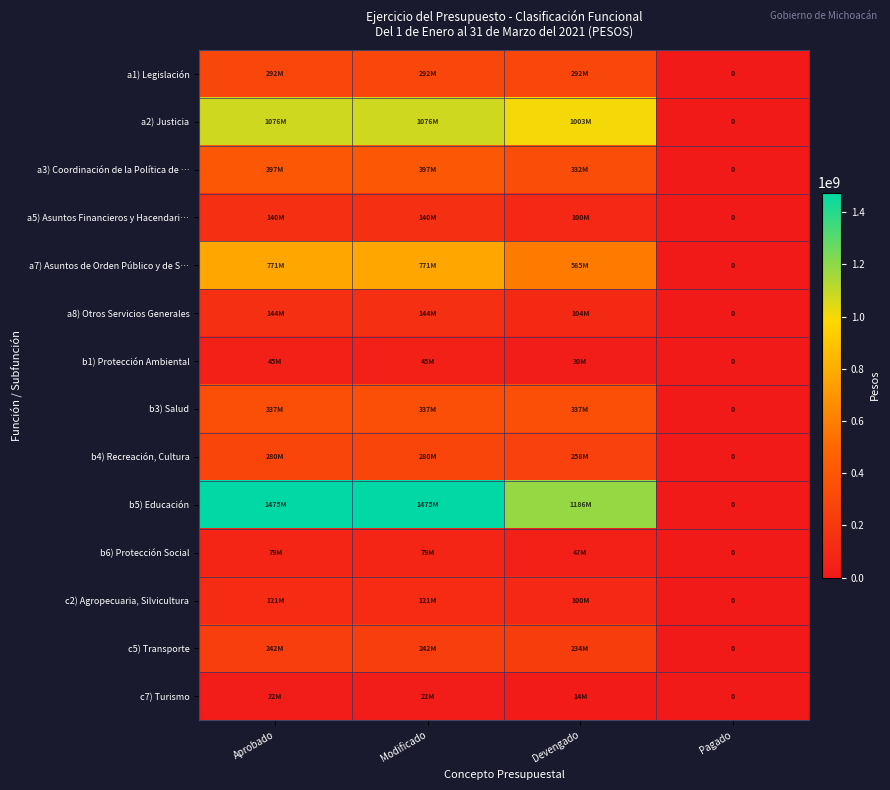

What is the total value across all series at Aprobado?

5419500438.0